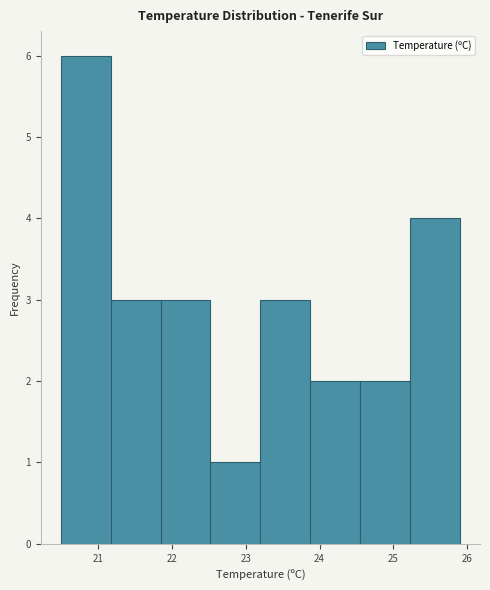

Reading left to right, list every bar in this chart as the range it spans on the x-axis followed by its height. Neither the bar edges nor the heights are printed on the chart, so give them approximately, as read against the axes.

20.5 to 21.2: 6
21.2 to 21.9: 3
21.9 to 22.5: 3
22.5 to 23.2: 1
23.2 to 23.9: 3
23.9 to 24.6: 2
24.6 to 25.2: 2
25.2 to 25.9: 4